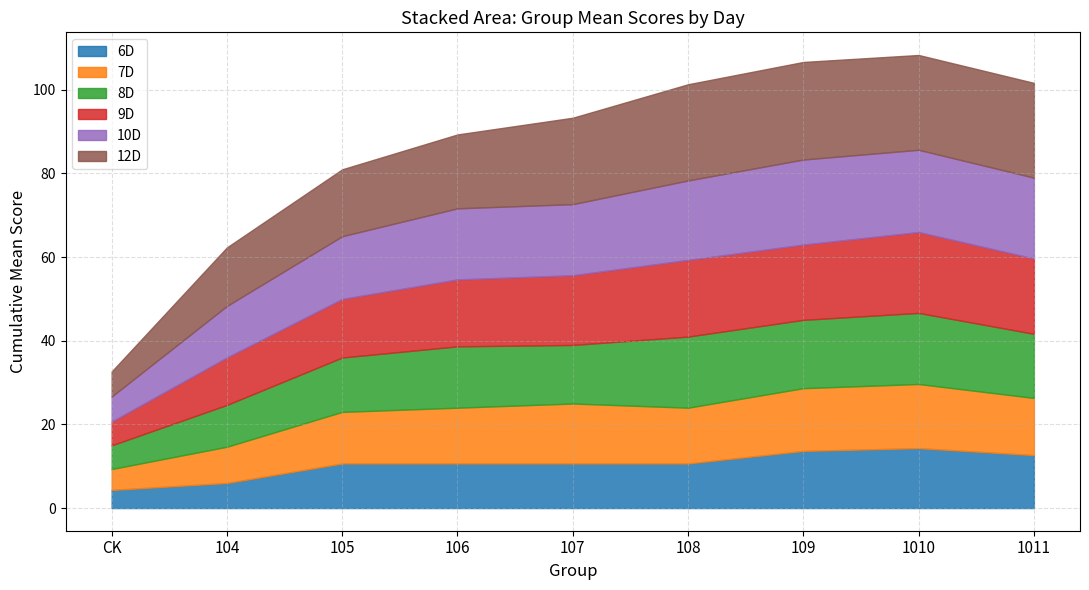

What is the maximum value for 8D?

17.0